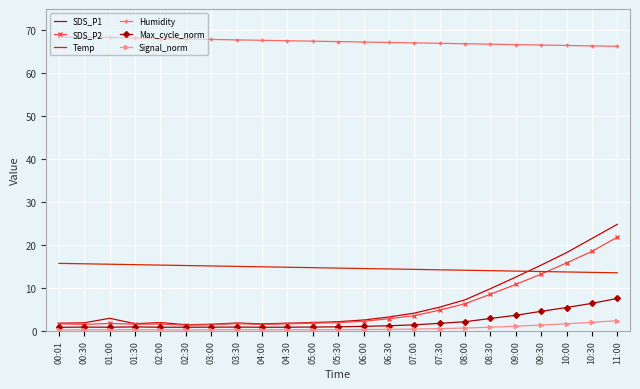

Which series changed the most between 06:00 and 06:30?

SDS_P1